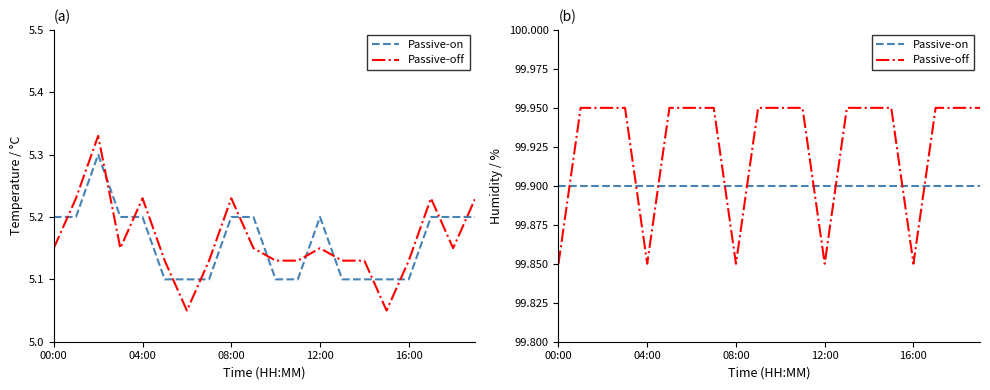

What are all the series names shown in the legend?

Passive-on, Passive-off